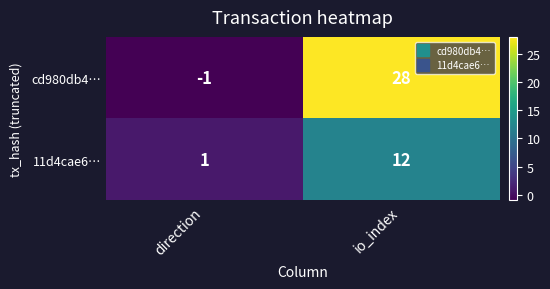

Which label corresponds to the smallest value in the chart?

direction